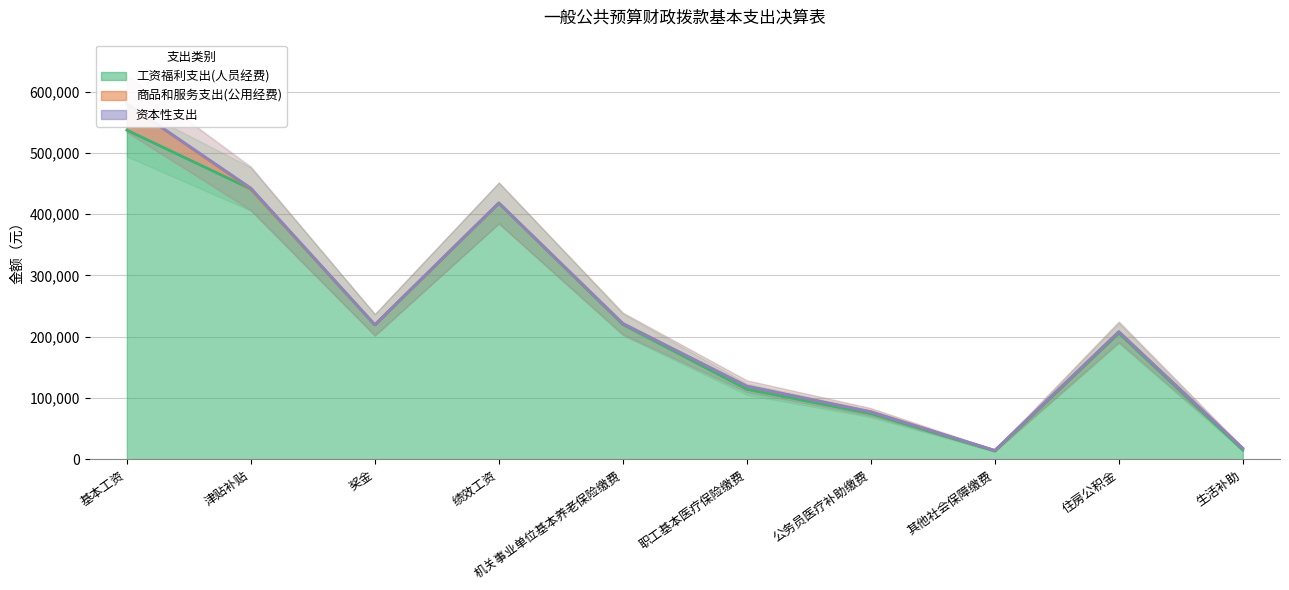

What position from the right is 津贴补贴?

9